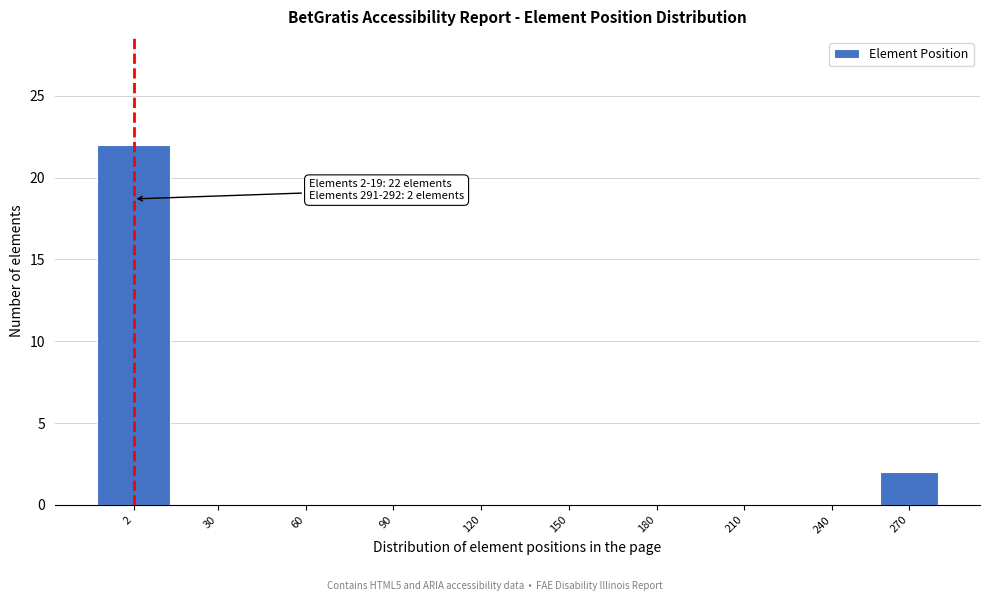

Reading right to left, extract all data points from this chart.

270=2	240=0	210=0	180=0	150=0	120=0	90=0	60=0	30=0	2=22